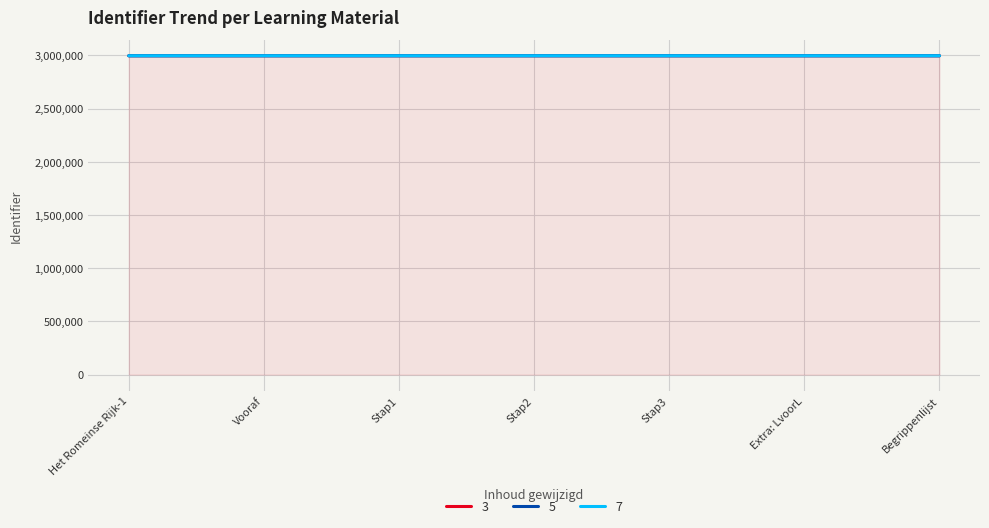

What is the maximum value shown in the chart?

2995670.0